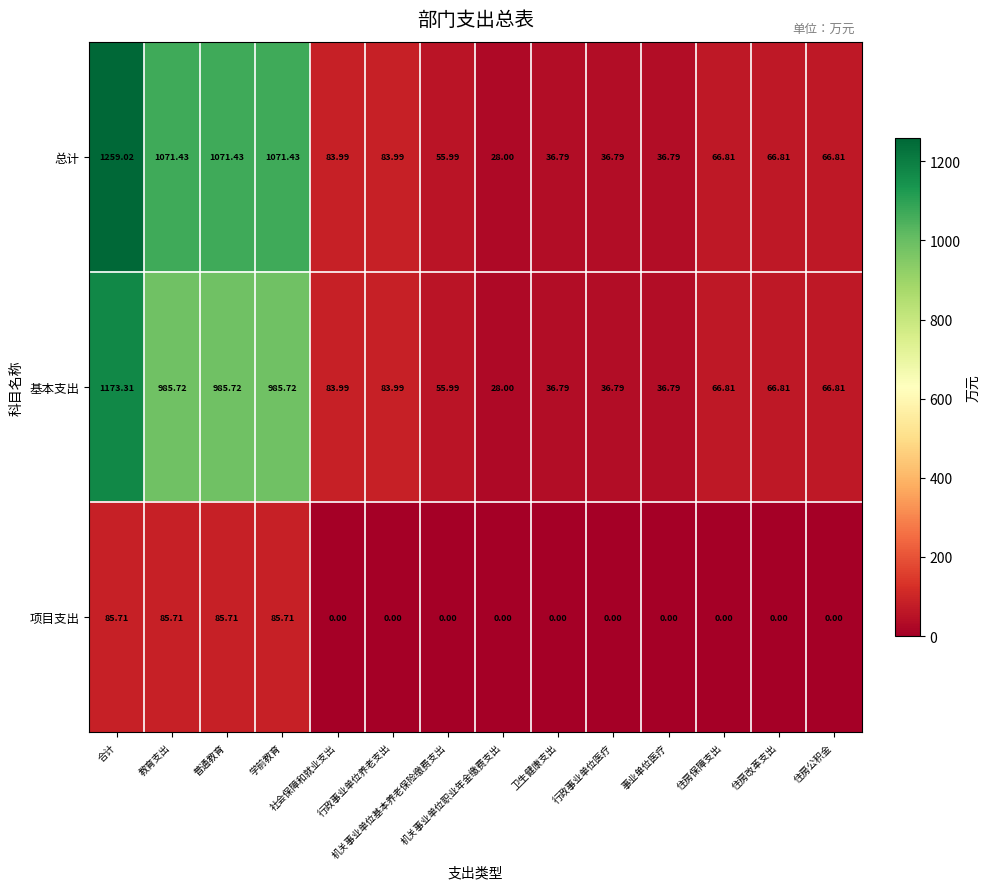

What is the difference between the highest and lowest values at 事业单位医疗?

36.8